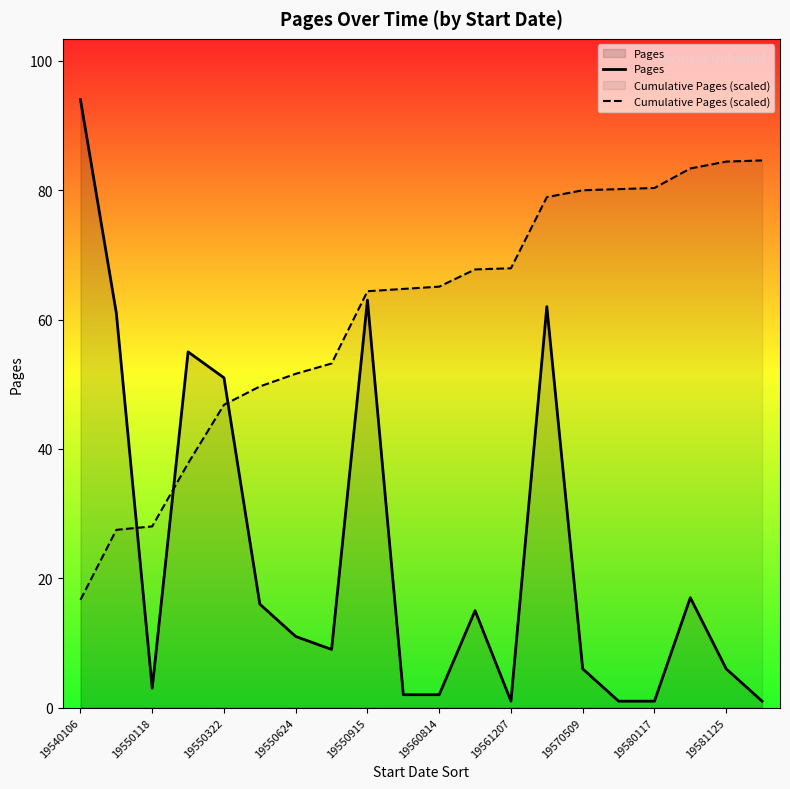

What is the difference between the Pages values at 19550624 and 19581125?

5.0